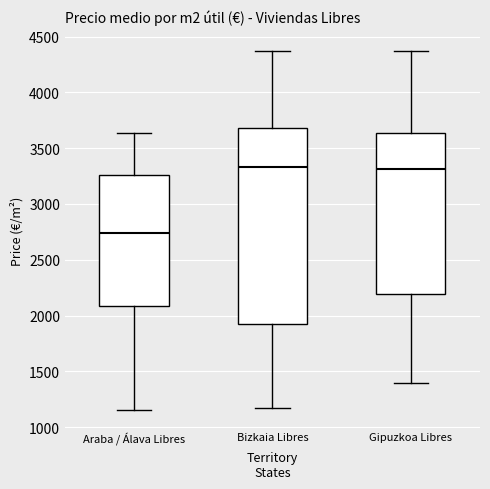

Comparing the boxes themselves (not the whiskers), which one is the tallest?

Bizkaia Libres